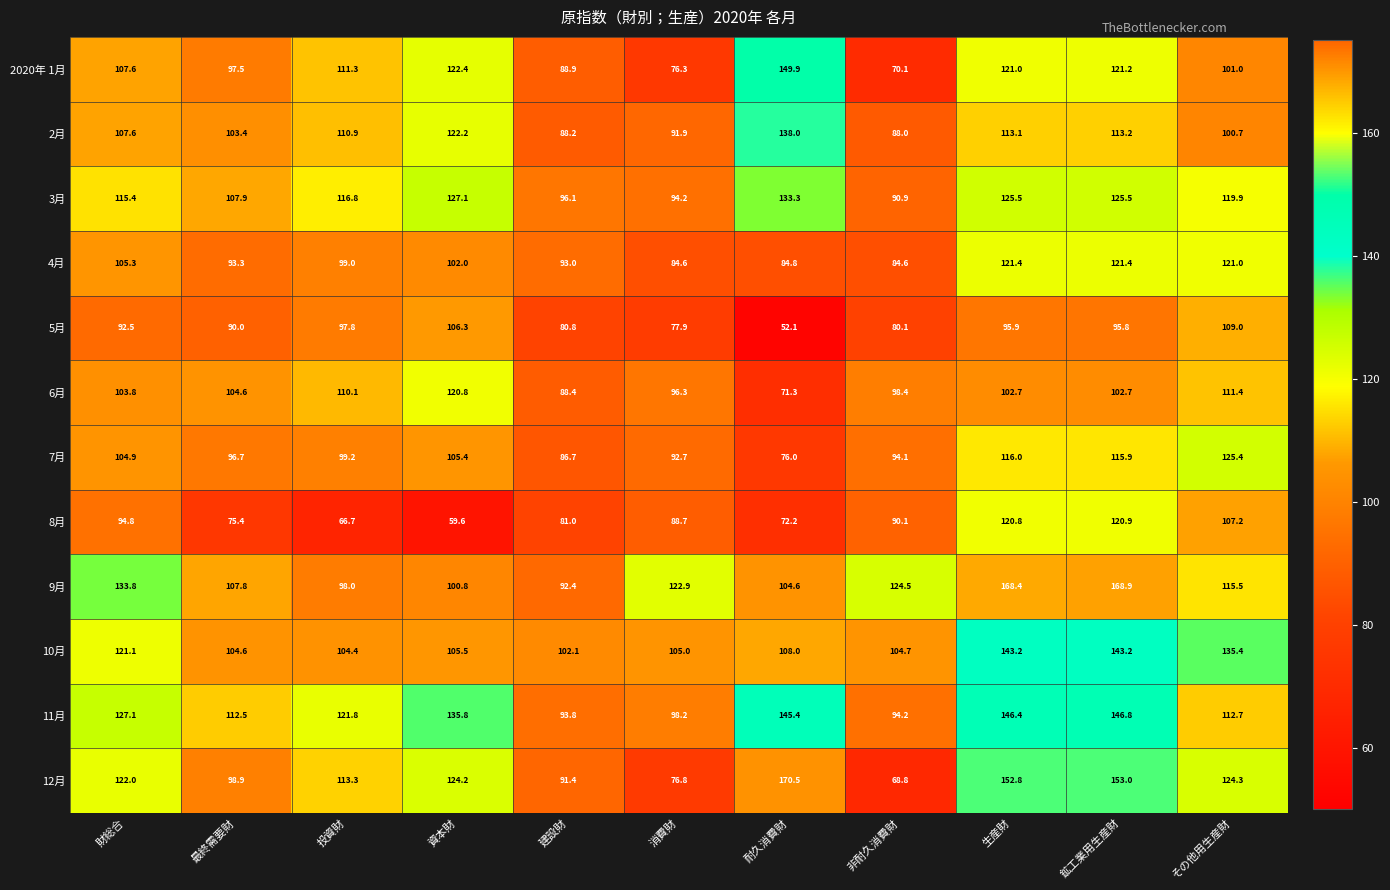

The value of 7月 at その他用生産財 is 172.4. True or false?

False